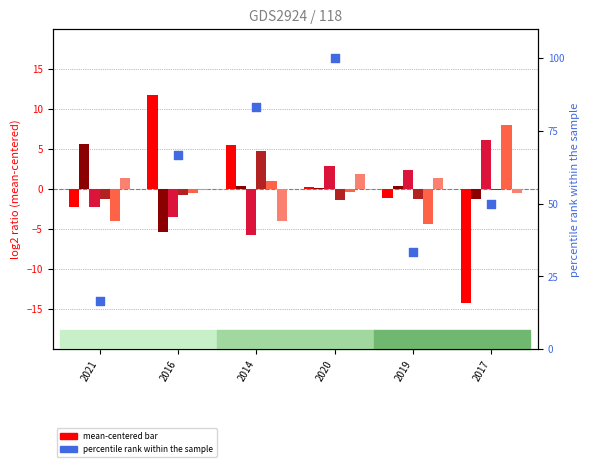

At how many categories does at least one series exceed -4?

6